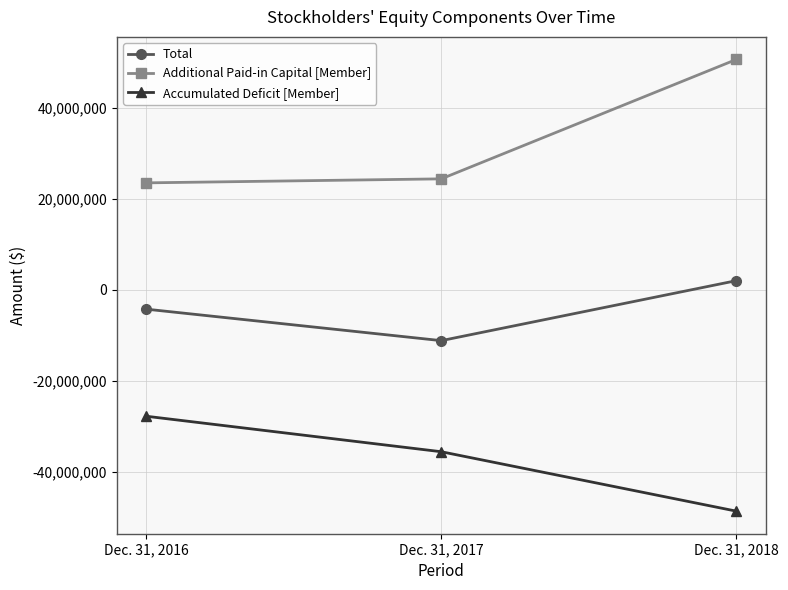

What is the value of the Additional Paid-in Capital [Member] point at the 3rd from the left?

50598854